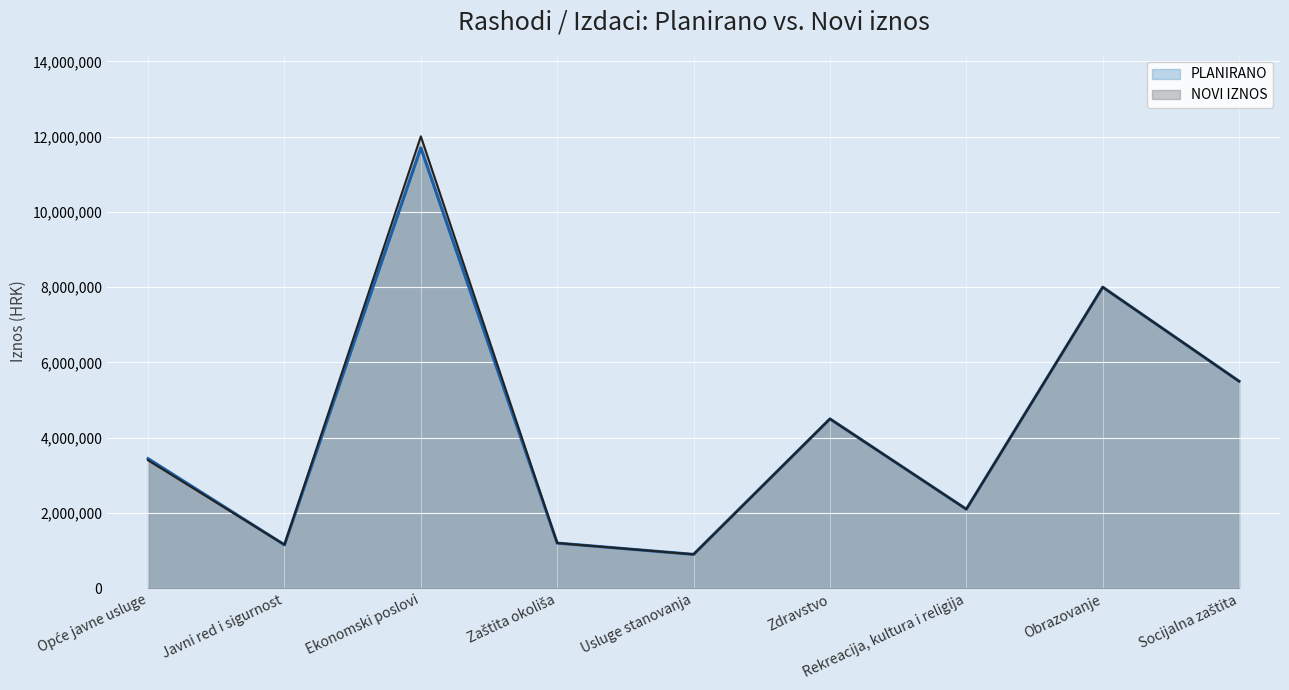

List the labels in order of NOVI IZNOS value, smallest first.

Usluge stanovanja, Javni red i sigurnost, Zaštita okoliša, Rekreacija, kultura i religija, Opće javne usluge, Zdravstvo, Socijalna zaštita, Obrazovanje, Ekonomski poslovi